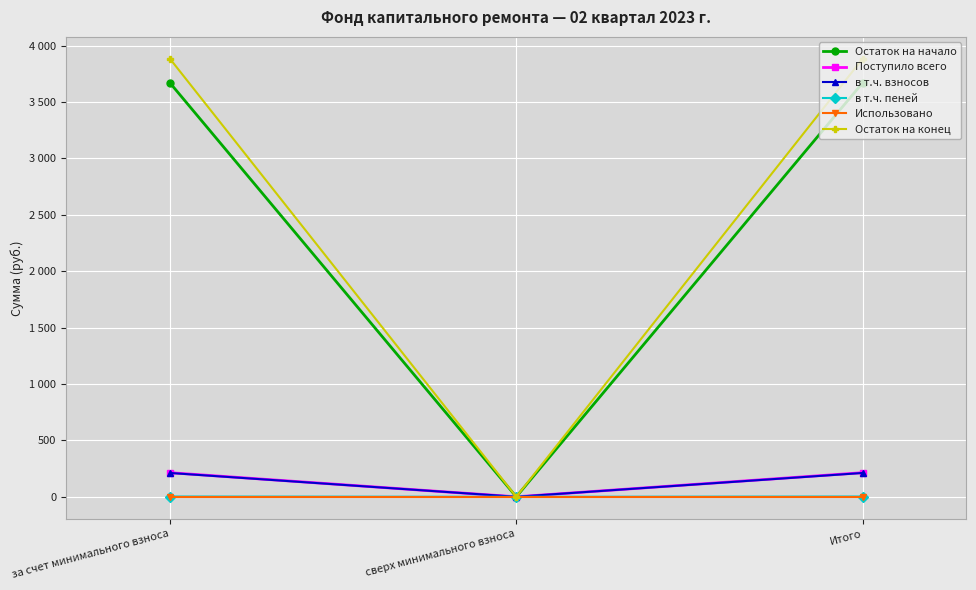

Reading left to right, transcribe all the data shown in this chart.

Остаток на начало: 3670.1	0.0	3670.1
Поступило всего: 213.8	0.0	213.8
в т.ч. взносов: 211.3	0.0	211.3
в т.ч. пеней: 2.5	0.0	2.5
Использовано: 0.0	0.0	0.0
Остаток на конец: 3883.8	0.0	3883.8